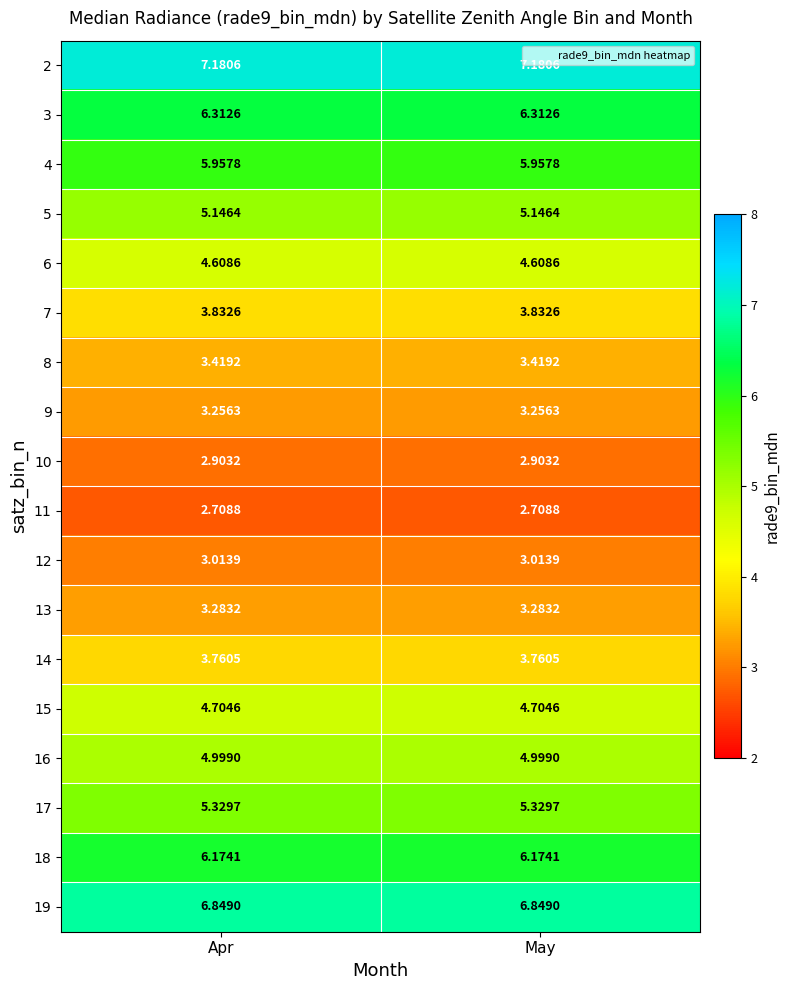

Is the value of 9 at Apr greater than the value of 8 at May?

No